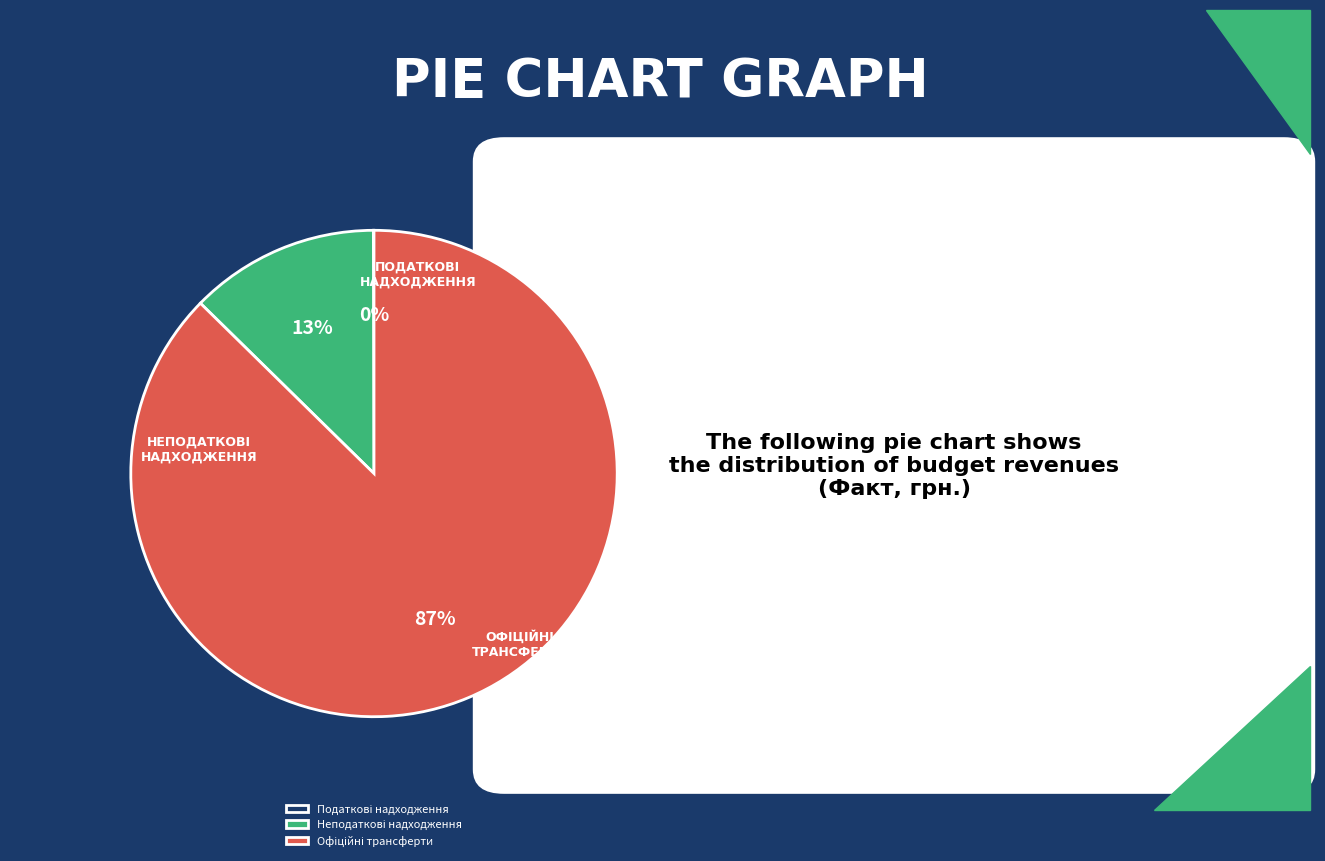

Is there a majority slice in this chart?

Yes